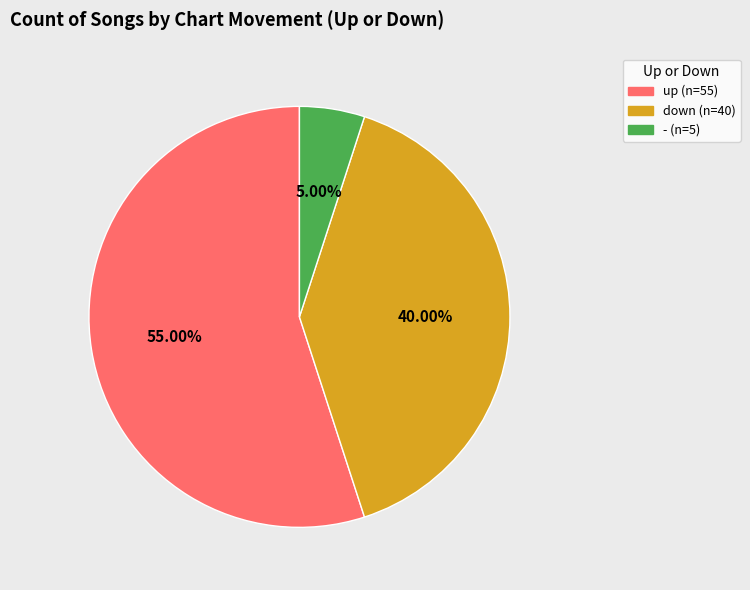

True or false: - accounts for 14% of the total.

False